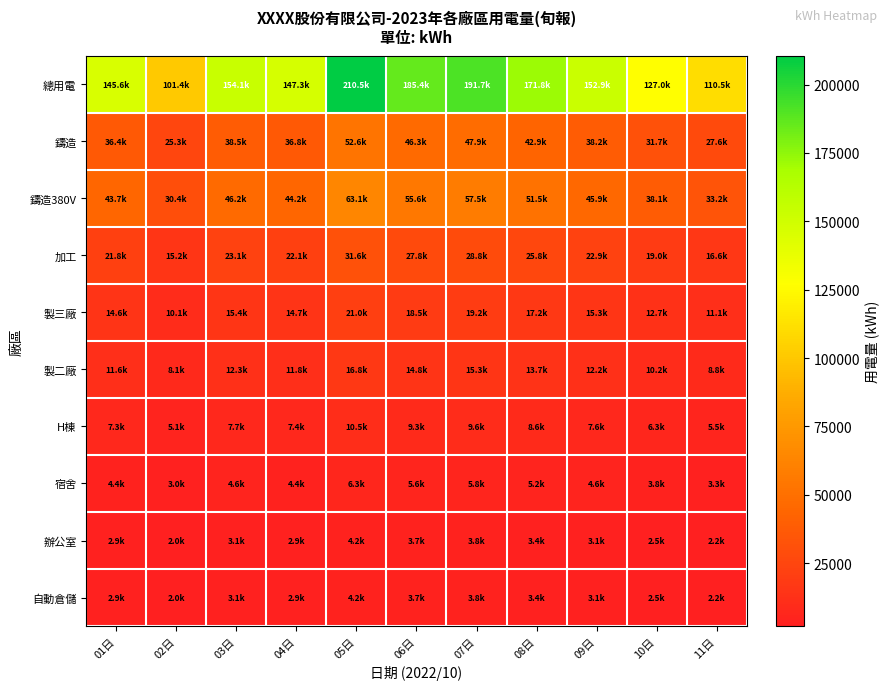

List the series in order of their peak value, highest first.

總用電, 鑄造380V, 鑄造, 加工, 製三廠, 製二廠, H棟, 宿舍, 辦公室, 自動倉儲